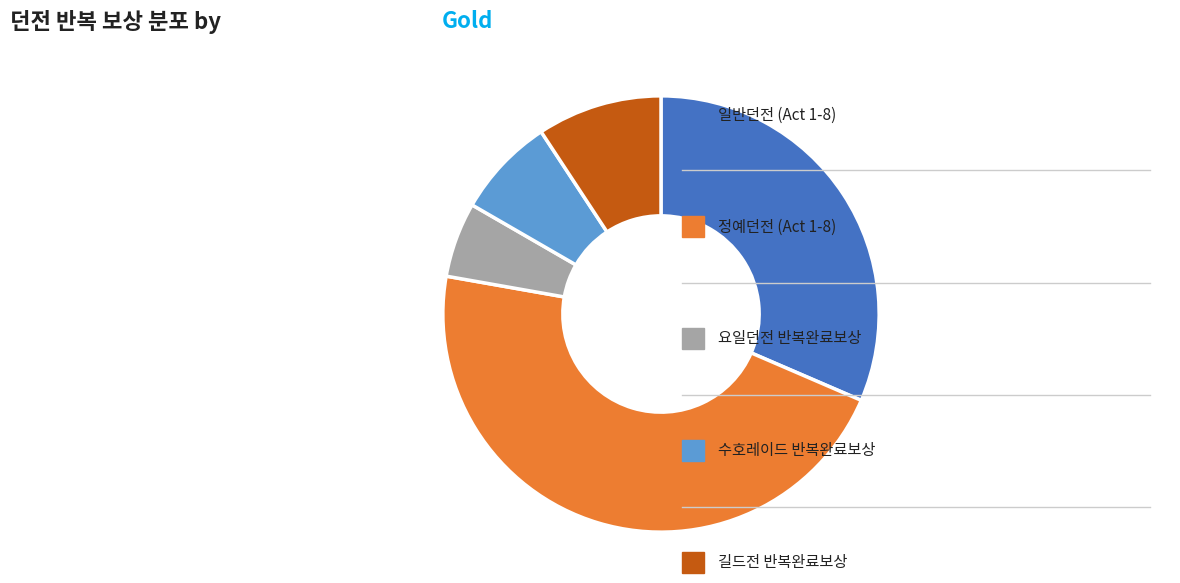

Is there any slice that represents more than half of the pie?

No